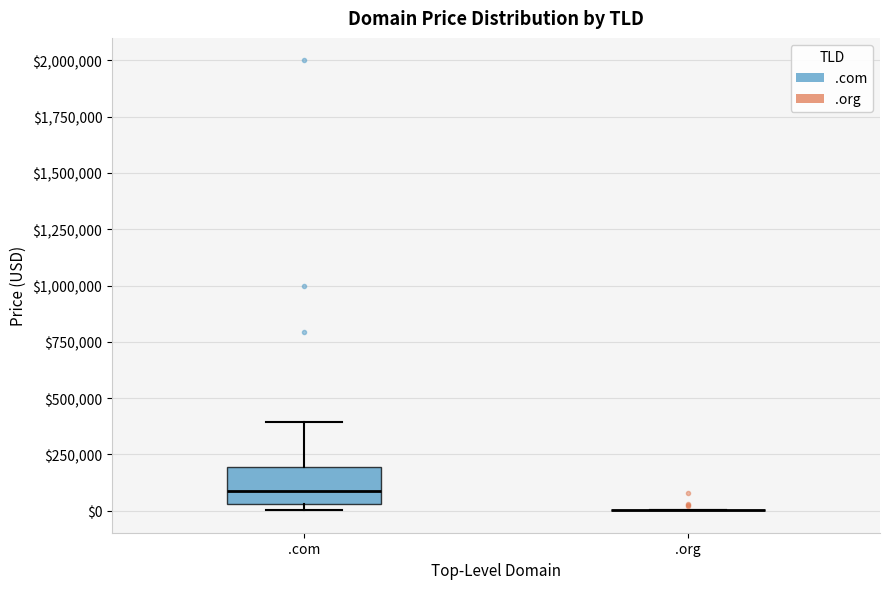

Reading left to right, read every box against the y-axis: the position of its median line, the range the box covers, and the ends of its whiskers. The values are not printed on the chart, so give them approximately, as read against the axis.

.com: median 100000, box 50000 to 200000, whiskers 0 to 400000
.org: box collapsed to a line at 0, whiskers 0 to 0